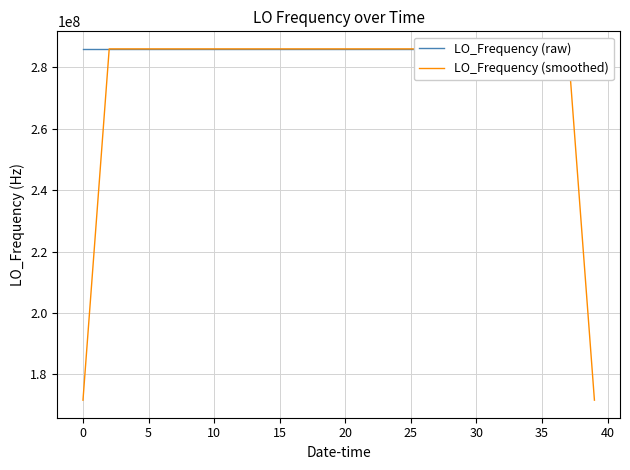

What is the maximum value for LO_Frequency (smoothed)?

286047004.8